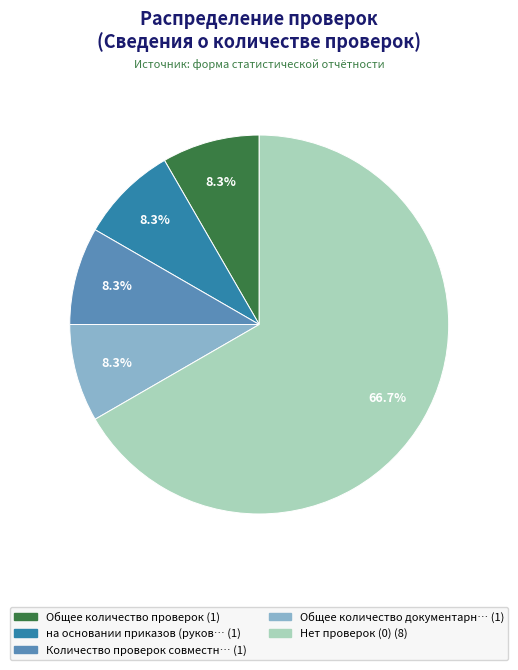

Does any single category account for the majority?

Yes